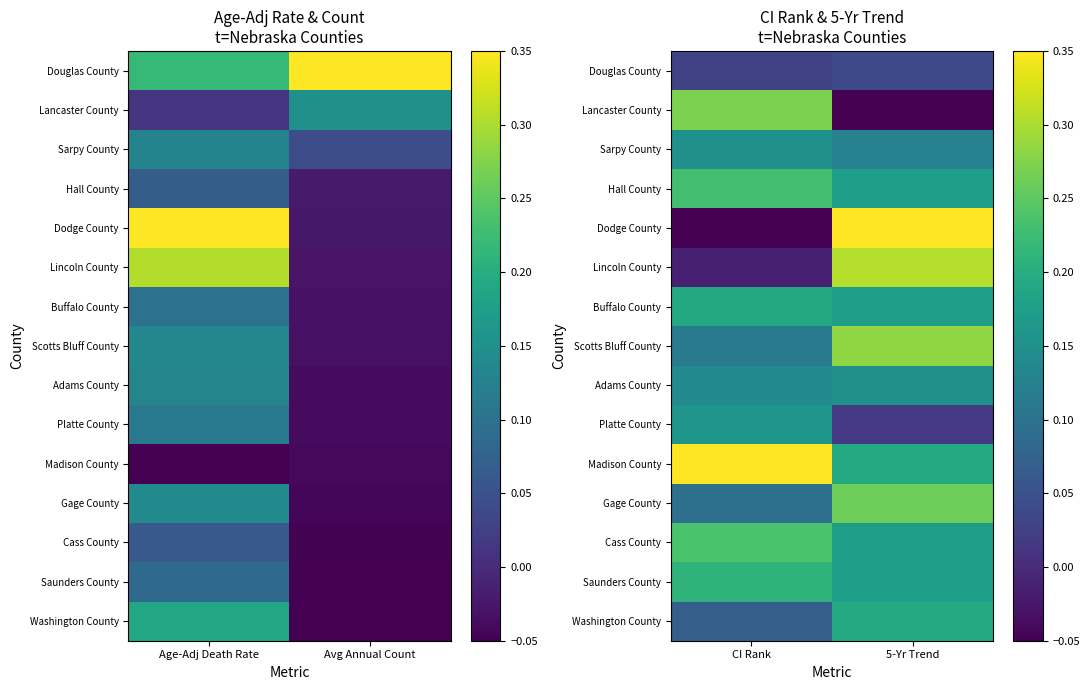

What is the average value of the Gage County series?

0.2